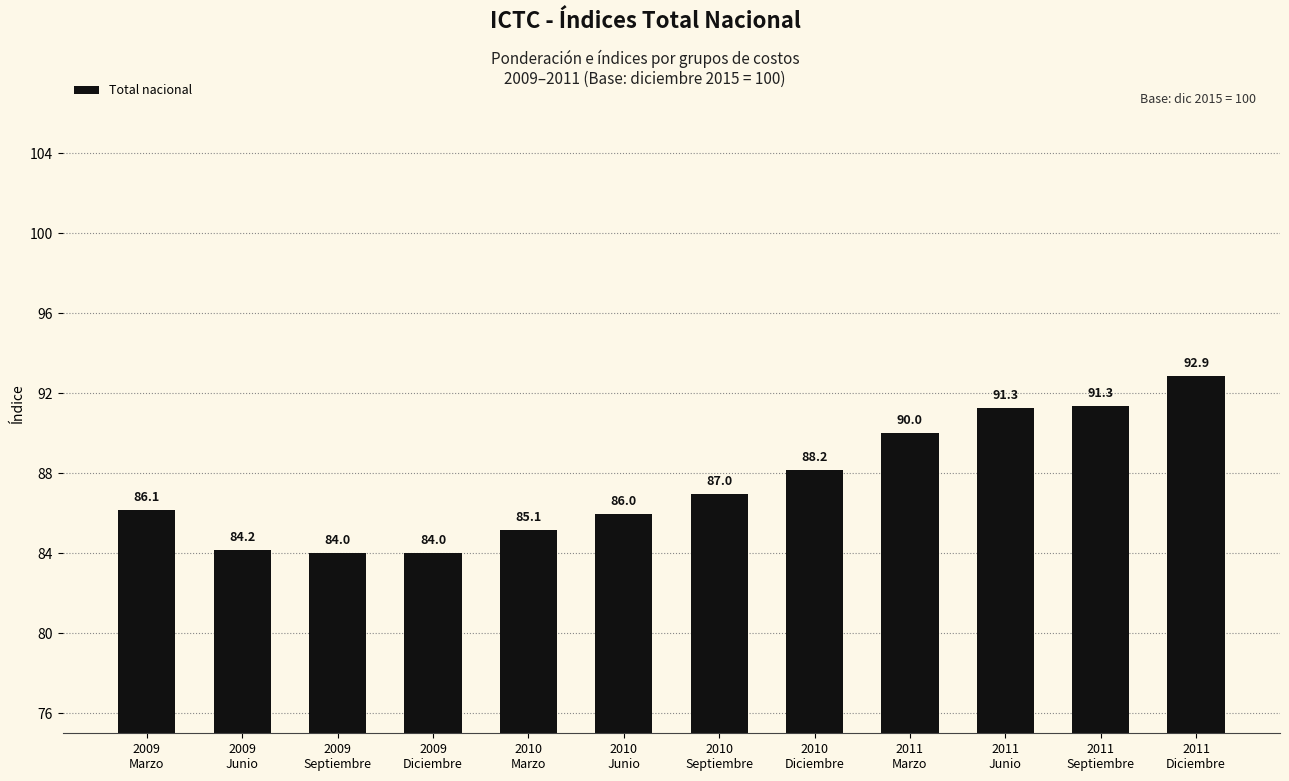

What is the greatest value displayed?

92.9